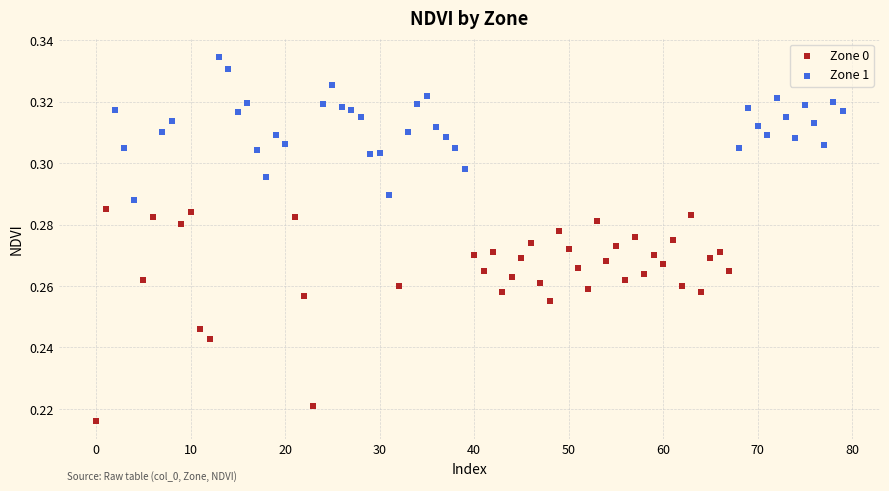

Which series reaches the maximum Y coordinate?

Zone 1